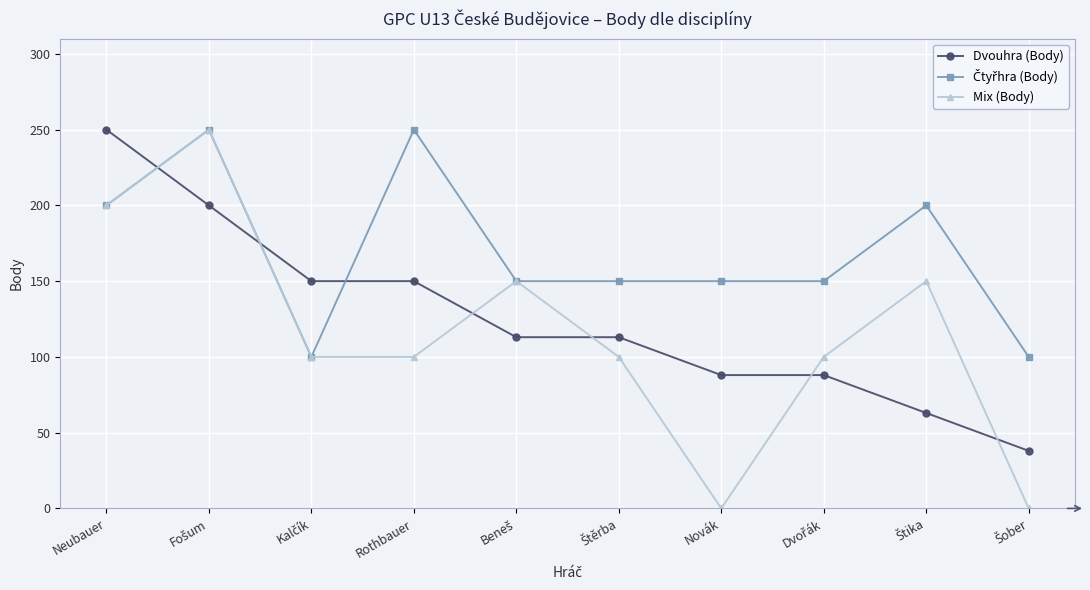

Which series has the largest range (max minus min)?

Mix (Body)